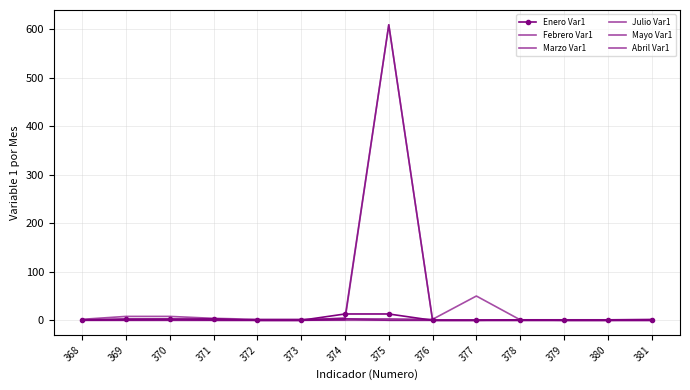

Reading left to right, extract all data points from this chart.

Enero Var1: 0	2	2	3	0	0	13	13	0	0	1	0	0	0
Febrero Var1: 2	8	8	4	2	2	3	3	2	50	1	1	1	2
Marzo Var1: 1	1	2	2	0	0	3	0	0	0	0	0	0	1
Julio Var1: 1	3	3	0	0	0	0	0	0	0	0	0	0	0
Mayo Var1: 0	0	0	0	0	0	5	609	0	0	0	0	0	0
Abril Var1: 0	0	0	0	0	0	1	609	0	0	0	0	0	0